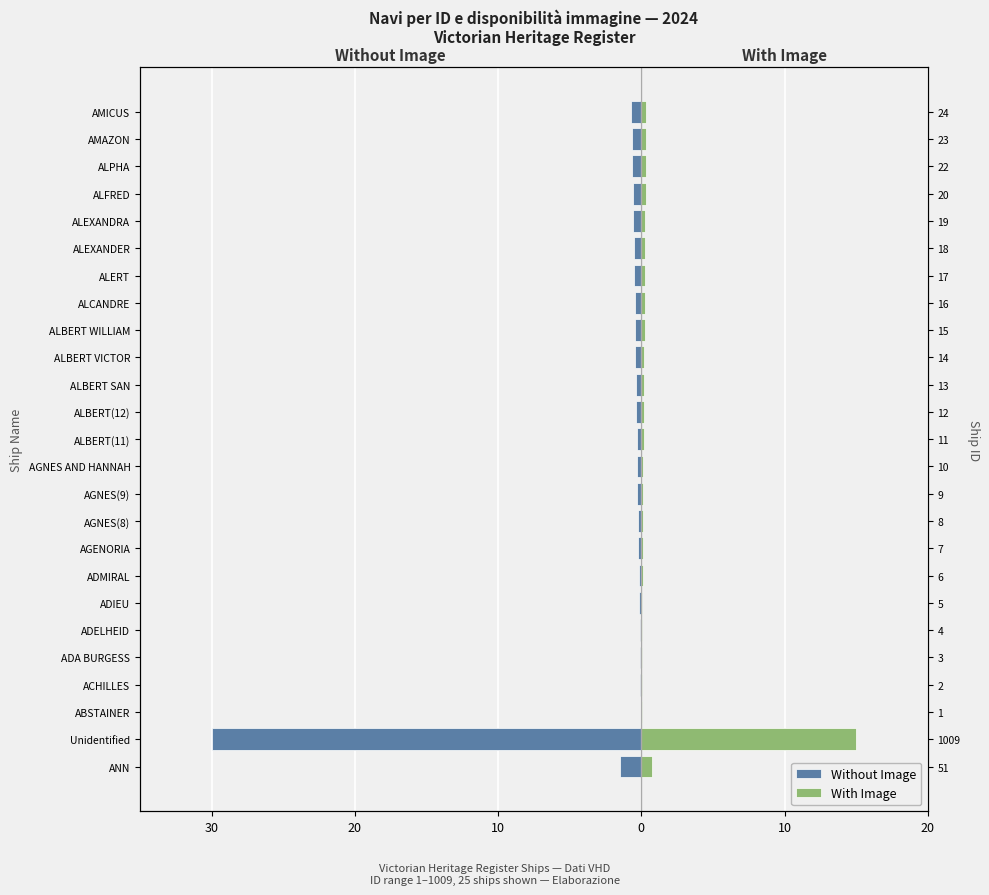

List the series in order of their overall mean, lowest first.

Without Image, With Image